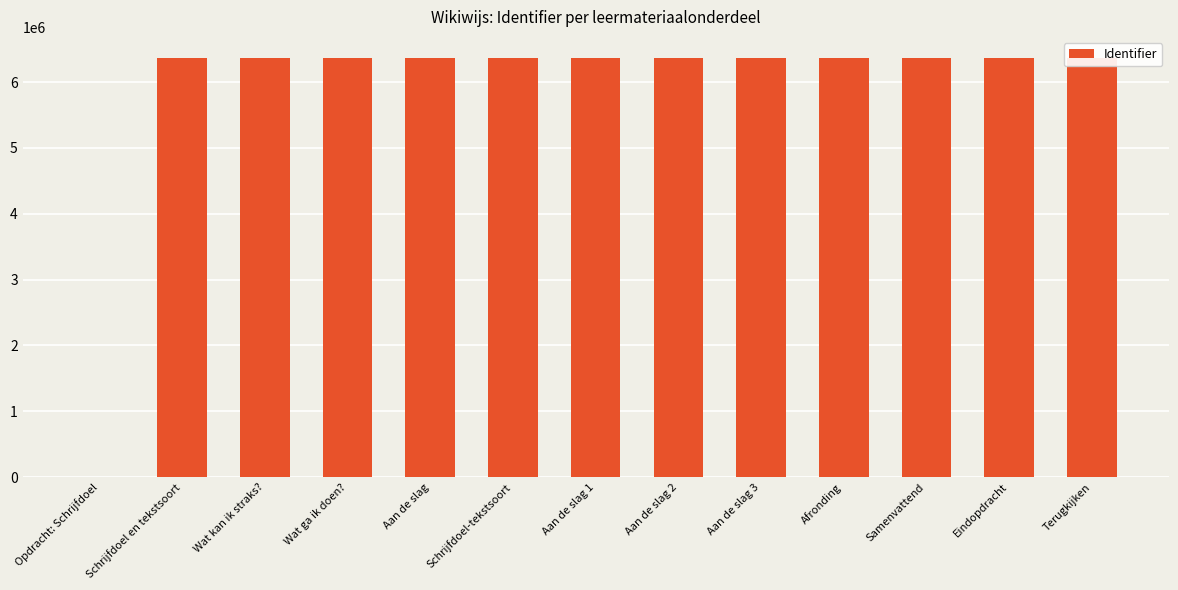

Count the number of data series in this chart.

1